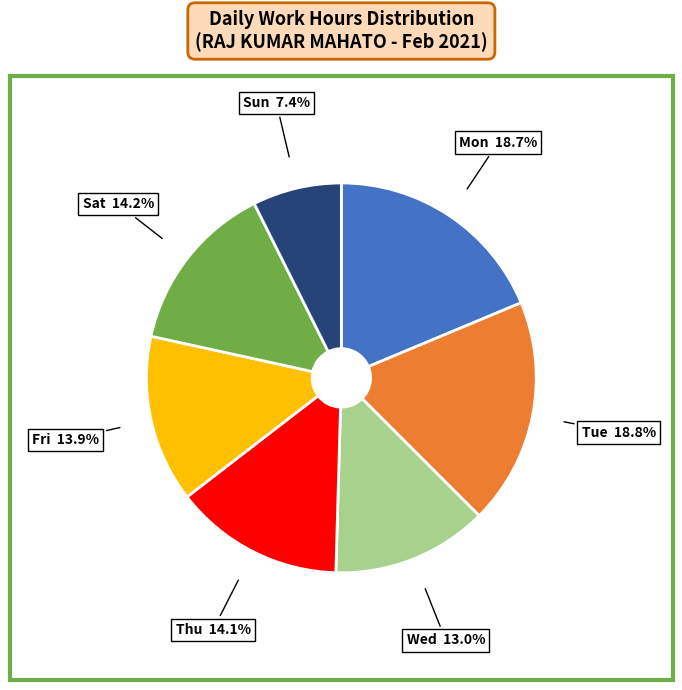

Is there any slice that represents more than half of the pie?

No